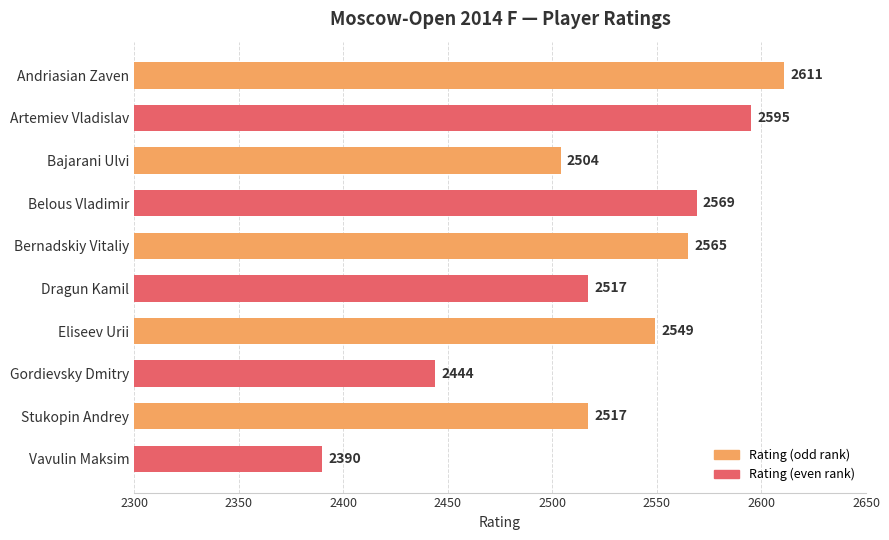

What is the label of the 4th bar from the top?

Belous Vladimir